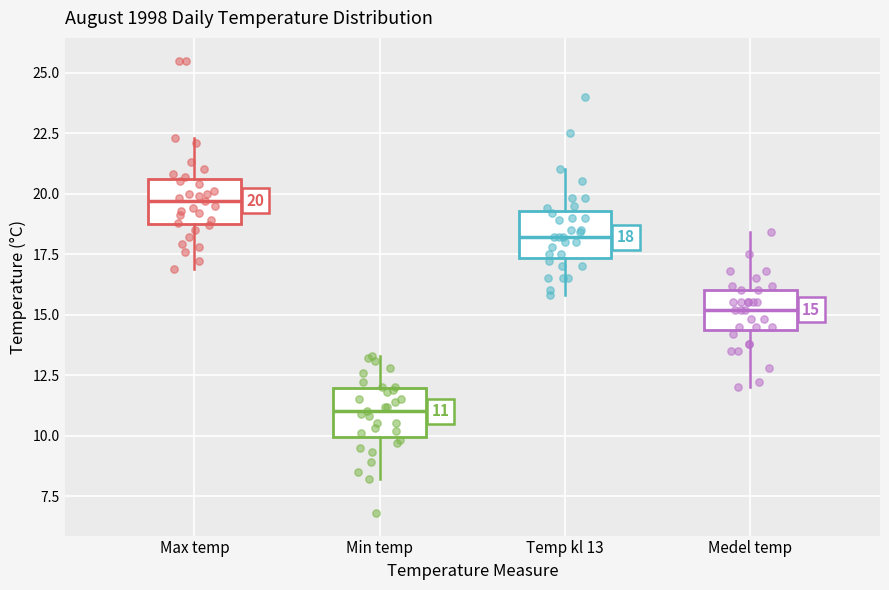

Which box's median line is the lowest?

Min temp